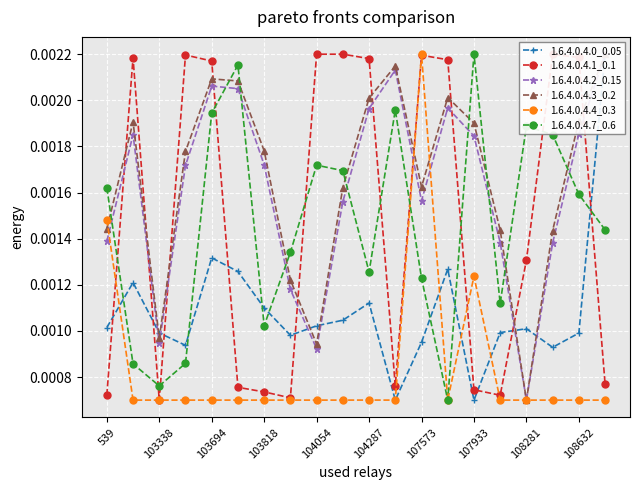

Is it true that 1.6.4.0.4.3_0.2 equals 0.0 at 13?

True